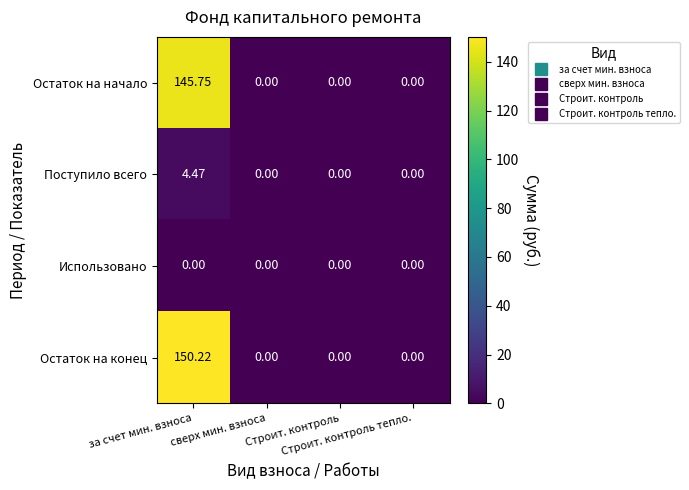

List the series in order of their peak value, highest first.

Остаток на конец, Остаток на начало, Поступило всего, Использовано